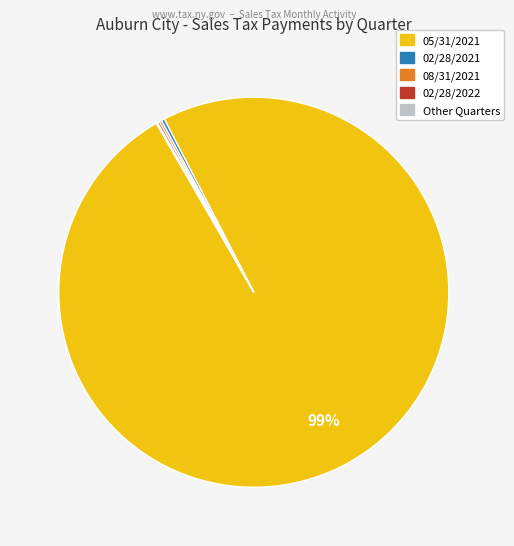

To the nearest percent, what is the average slice percentage?

20%